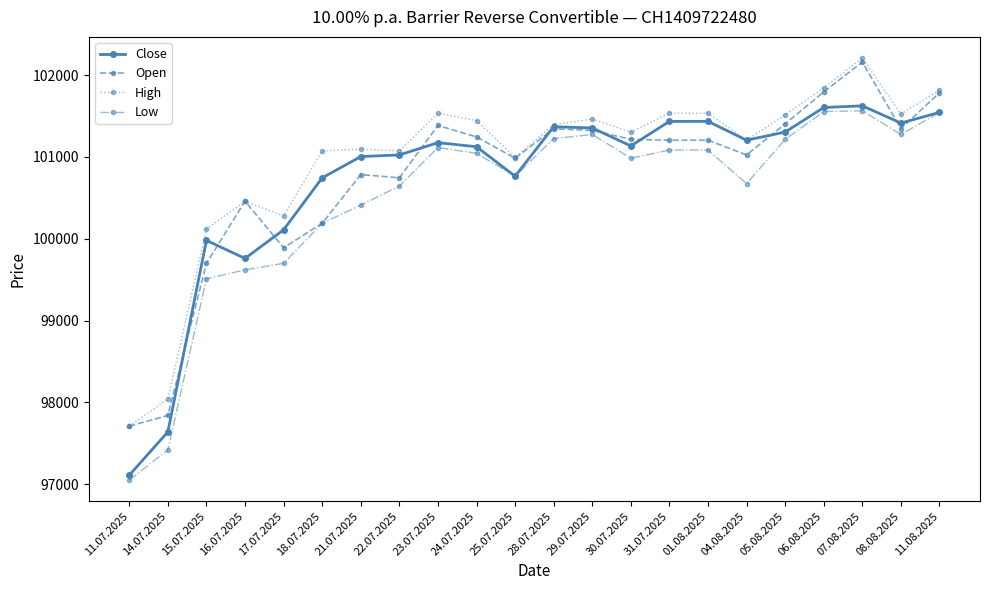

What is the label of the 21st point from the left?

08.08.2025